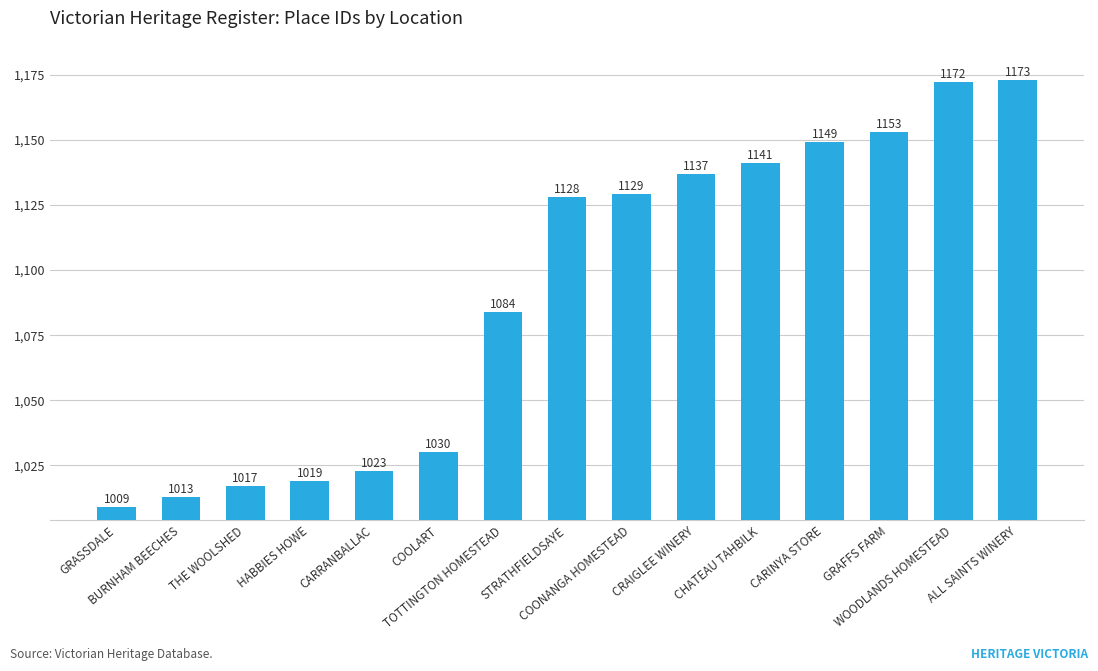

Rank the categories by value from lowest to highest.

GRASSDALE, BURNHAM BEECHES, THE WOOLSHED, HABBIES HOWE, CARRANBALLAC, COOLART, TOTTINGTON HOMESTEAD, STRATHFIELDSAYE, COONANGA HOMESTEAD, CRAIGLEE WINERY, CHATEAU TAHBILK, CARINYA STORE, GRAFFS FARM, WOODLANDS HOMESTEAD, ALL SAINTS WINERY